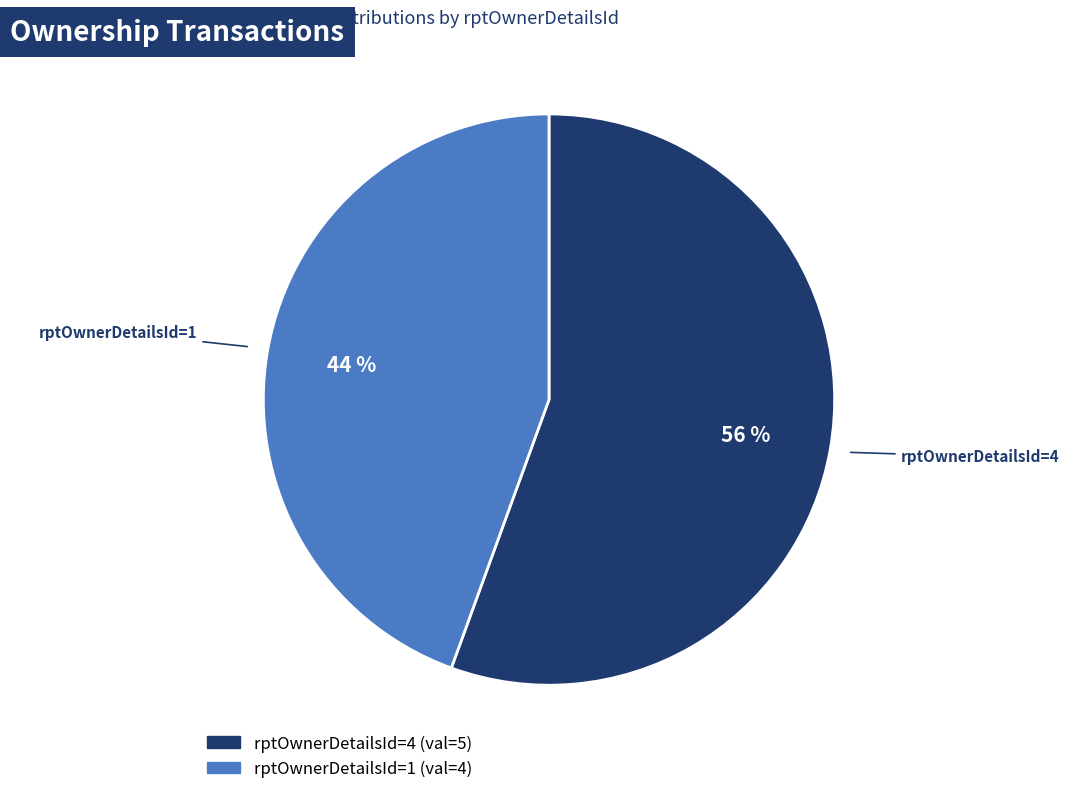

To the nearest percent, what percentage of the pie is rptOwnerDetailsId=4?

56%